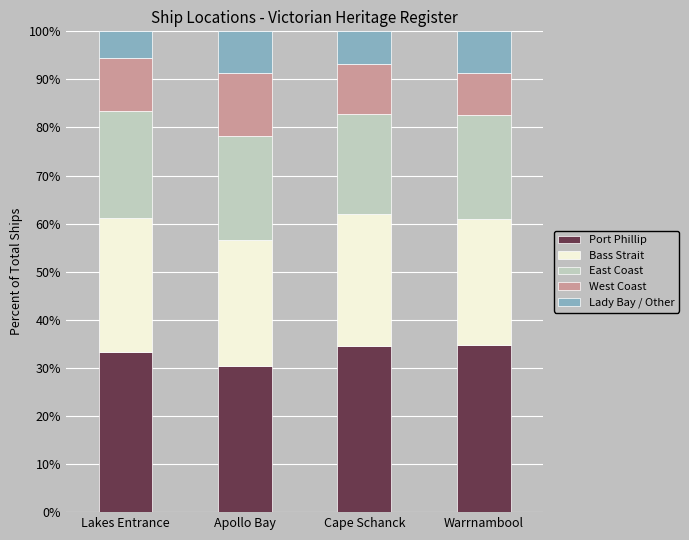

At which label does Port Phillip reach its minimum?

Apollo Bay